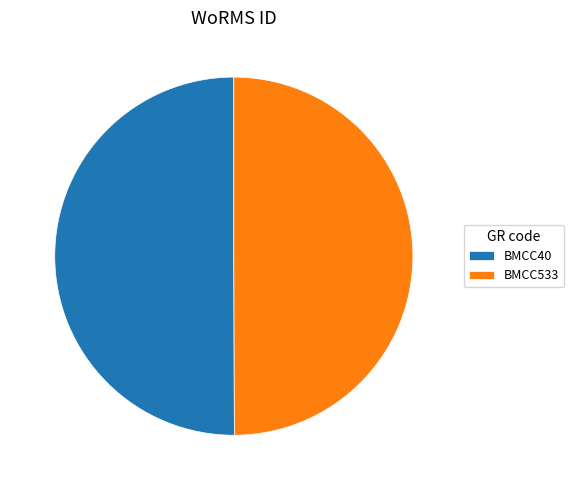

Do BMCC533 and BMCC40 together represent more than half of the pie?

Yes